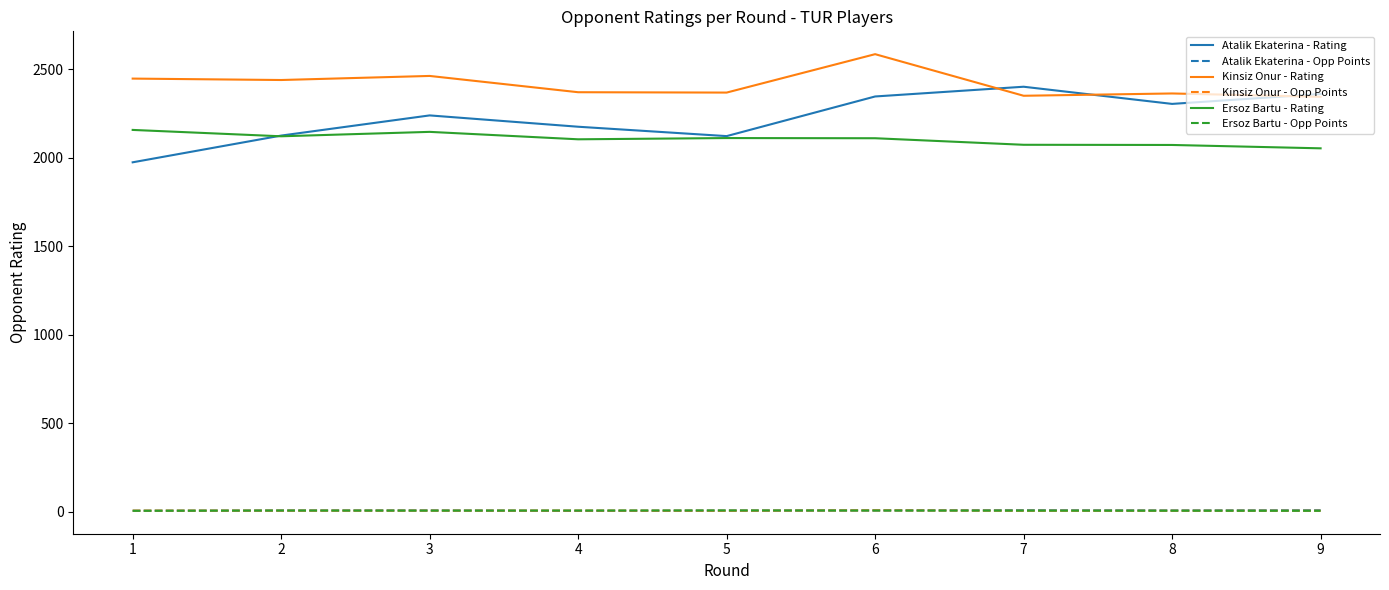

True or false: Kinsiz Onur - Opp Points and Kinsiz Onur - Rating cross at least once.

False